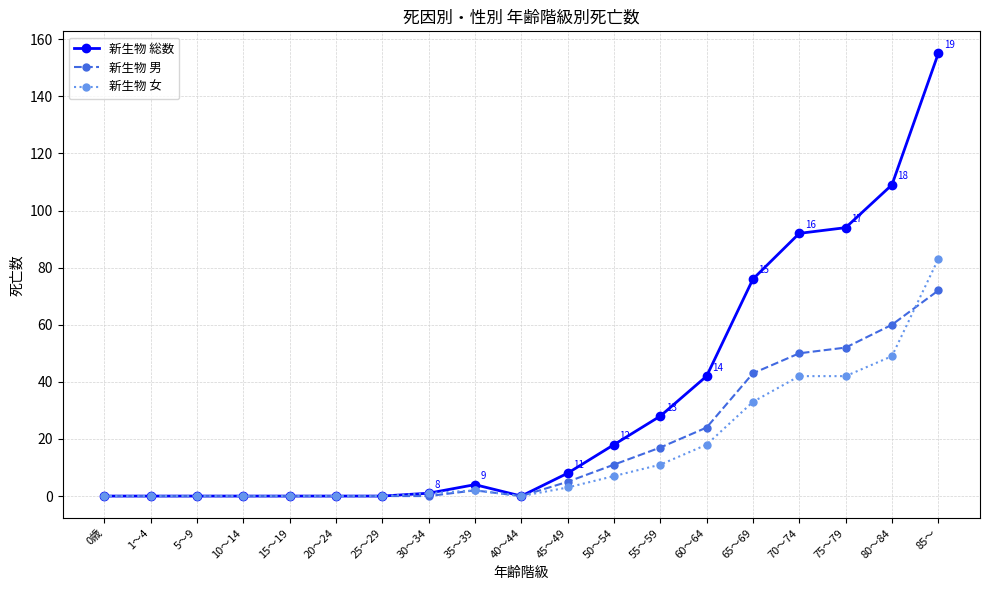

Is the value of 新生物 男 at 10～14 greater than the value of 新生物 女 at 70～74?

No